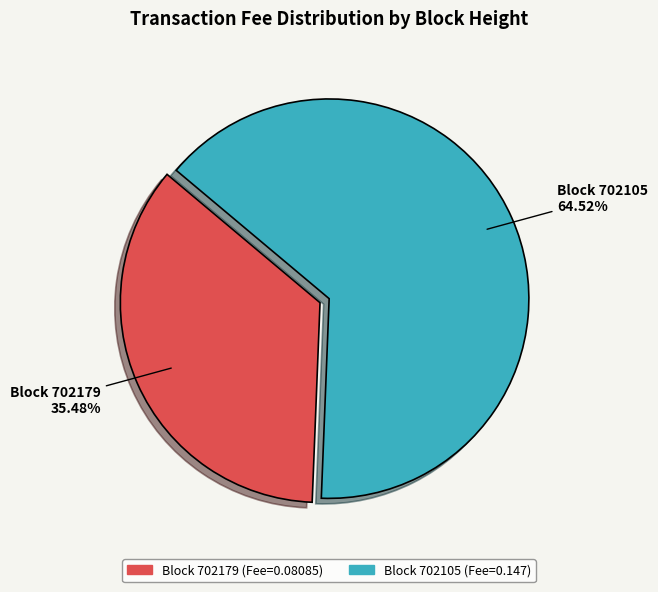

Is there a majority slice in this chart?

Yes